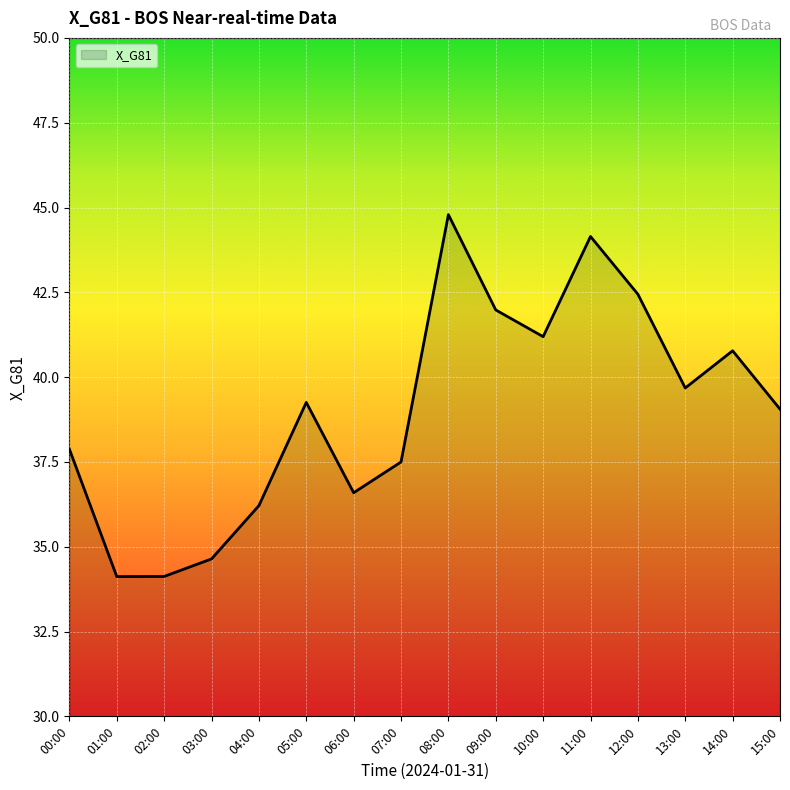

Reading left to right, what are all the values shown in this chart?

00:00=37.9	01:00=34.1	02:00=34.1	03:00=34.6	04:00=36.2	05:00=39.3	06:00=36.6	07:00=37.5	08:00=44.8	09:00=42.0	10:00=41.2	11:00=44.1	12:00=42.4	13:00=39.7	14:00=40.8	15:00=39.1